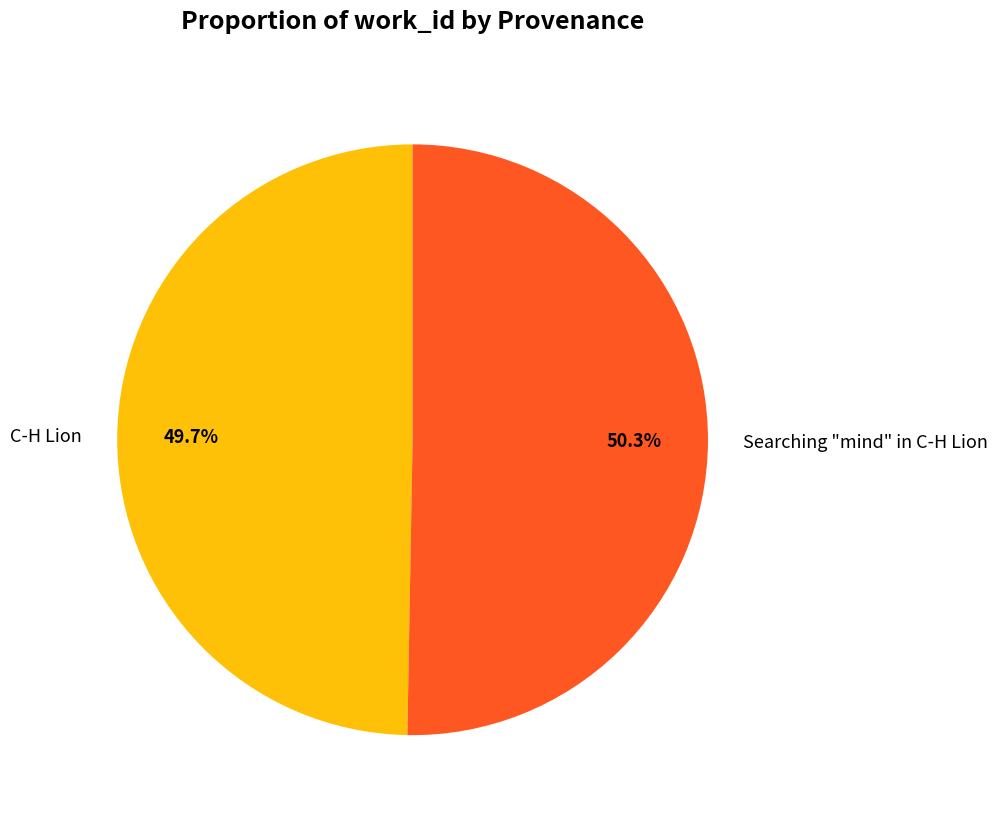

How many segments does this pie chart have?

2